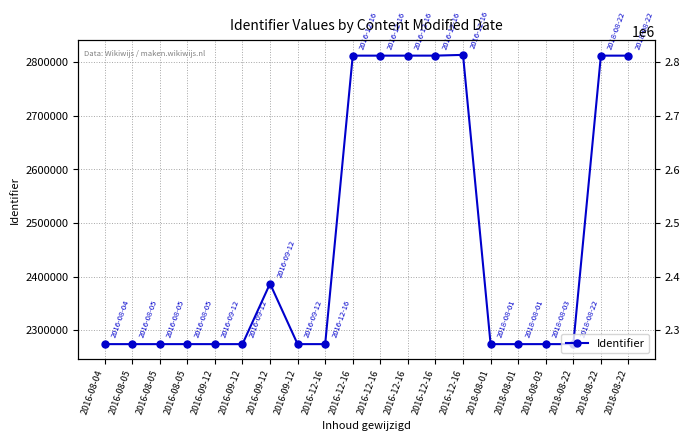

List the labels in order of value, smallest first.

2018-08-01, 2018-08-01, 2016-08-05, 2016-08-05, 2016-09-12, 2016-09-12, 2016-08-04, 2018-08-22, 2016-09-12, 2016-12-16, 2018-08-03, 2016-08-05, 2016-09-12, 2018-08-22, 2016-12-16, 2016-12-16, 2018-08-22, 2016-12-16, 2016-12-16, 2016-12-16